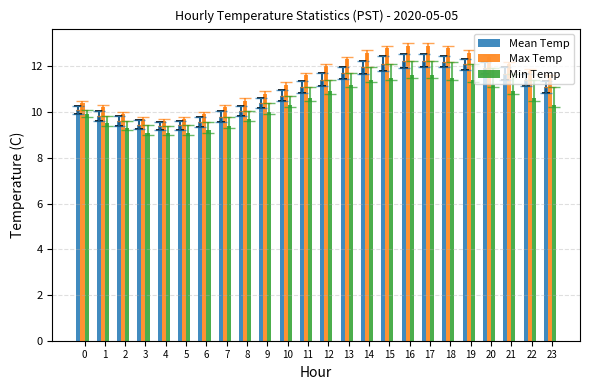

What is the lowest value of the Min Temp series?

9.1